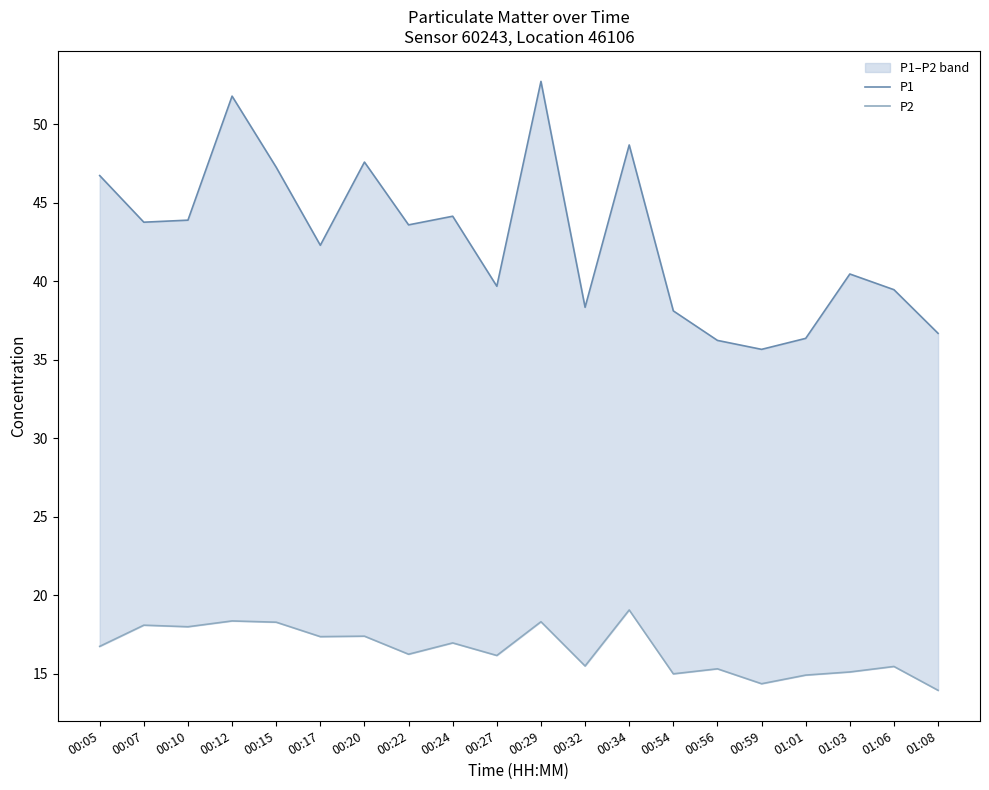

Reading left to right, extract all data points from this chart.

P1: 00:05=46.7	00:07=43.8	00:10=43.9	00:12=51.8	00:15=47.2	00:17=42.3	00:20=47.6	00:22=43.6	00:24=44.1	00:27=39.7	00:29=52.7	00:32=38.3	00:34=48.7	00:54=38.1	00:56=36.2	00:59=35.6	01:01=36.4	01:03=40.5	01:06=39.5	01:08=36.7
P2: 00:05=16.7	00:07=18.1	00:10=18.0	00:12=18.4	00:15=18.3	00:17=17.4	00:20=17.4	00:22=16.2	00:24=16.9	00:27=16.1	00:29=18.3	00:32=15.5	00:34=19.1	00:54=15.0	00:56=15.3	00:59=14.3	01:01=14.9	01:03=15.1	01:06=15.4	01:08=13.9